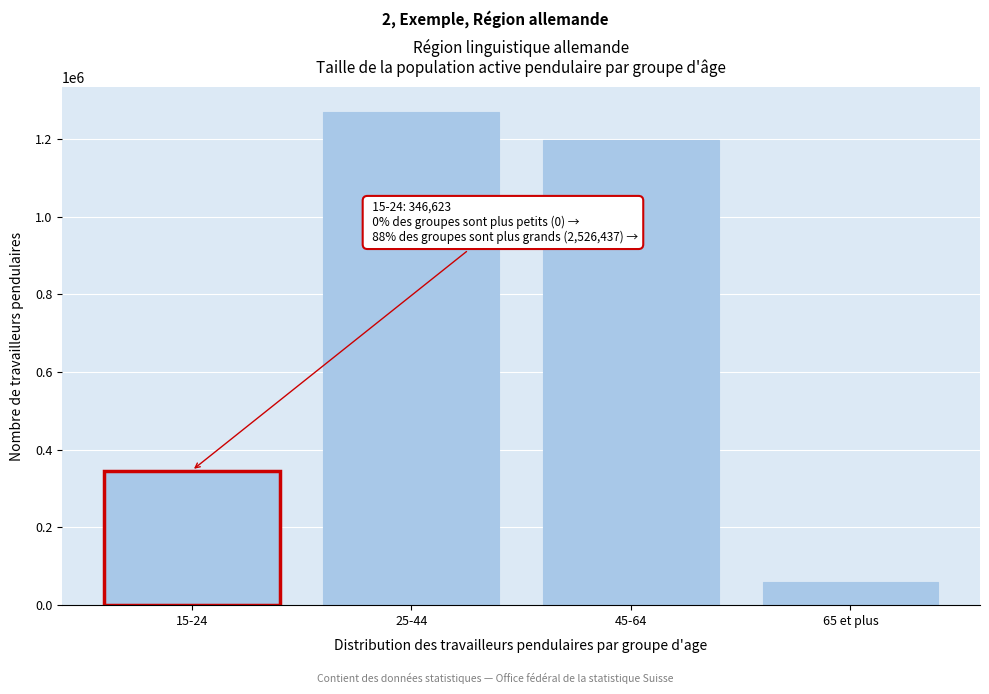

Reading left to right, extract all data points from this chart.

346623.8	1270245.5	1197532.3	58659.2